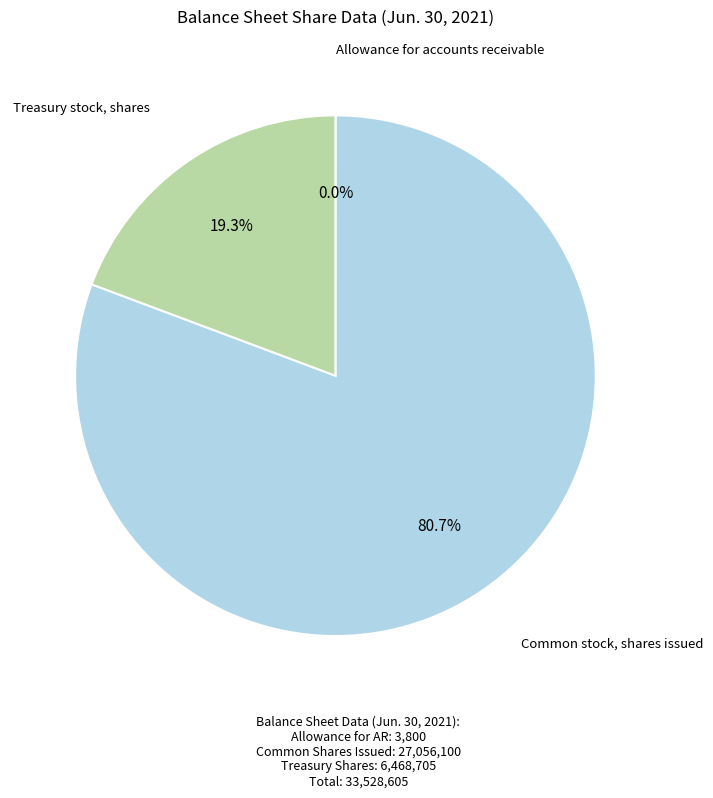

Is Treasury stock, shares the majority of the pie?

No